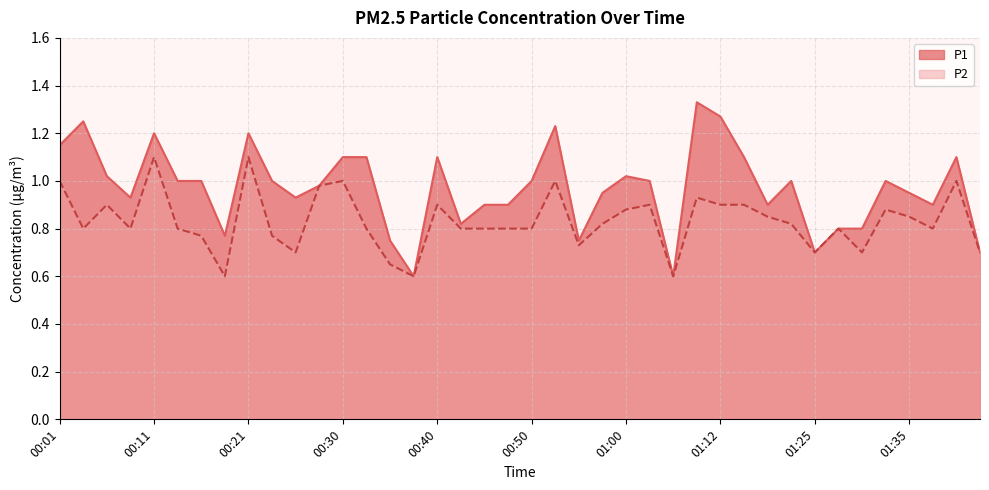

At which category is the sum across all series the highest?

00:11